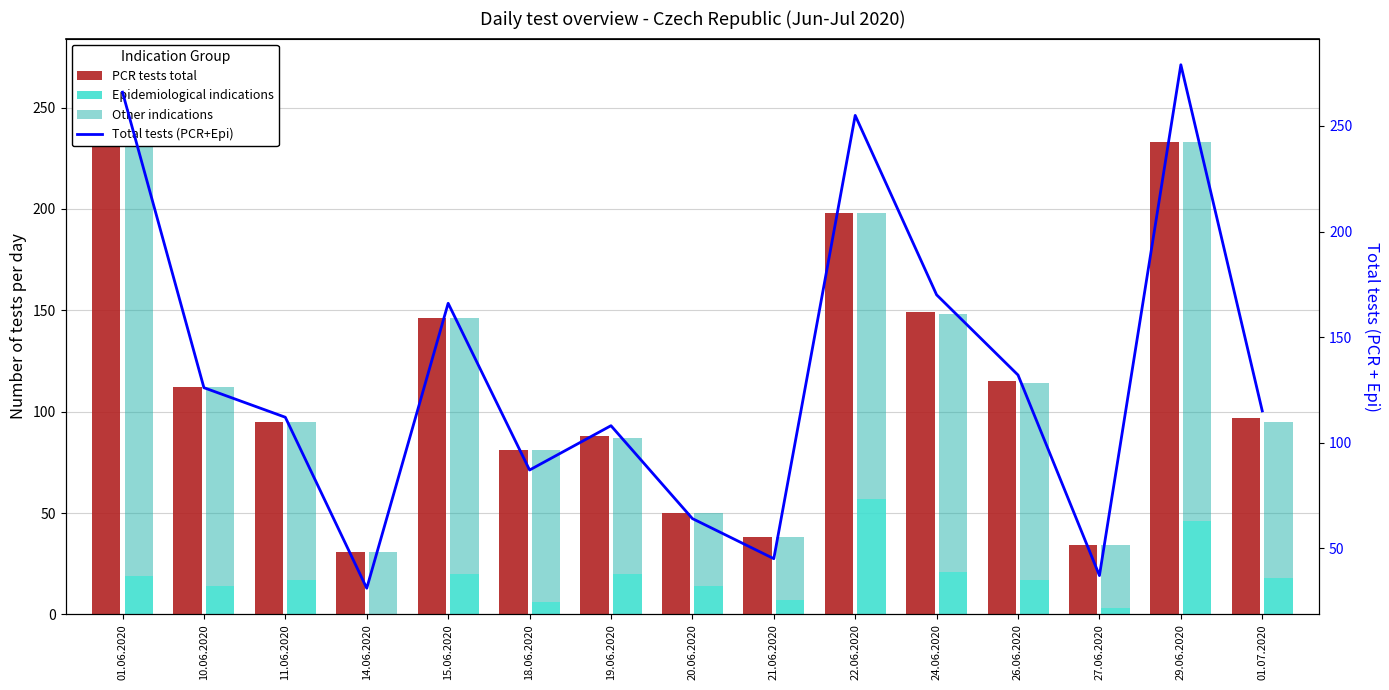

How many values in the PCR tests total series exceed 97?

7